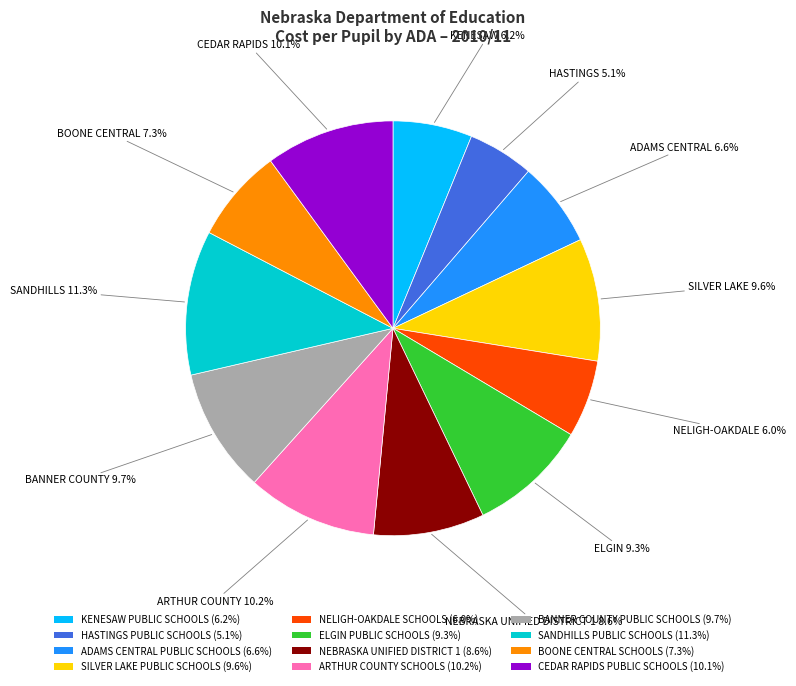

Between SILVER LAKE PUBLIC SCHOOLS (9.6%) and ADAMS CENTRAL PUBLIC SCHOOLS (6.6%), which is larger?

SILVER LAKE PUBLIC SCHOOLS (9.6%)